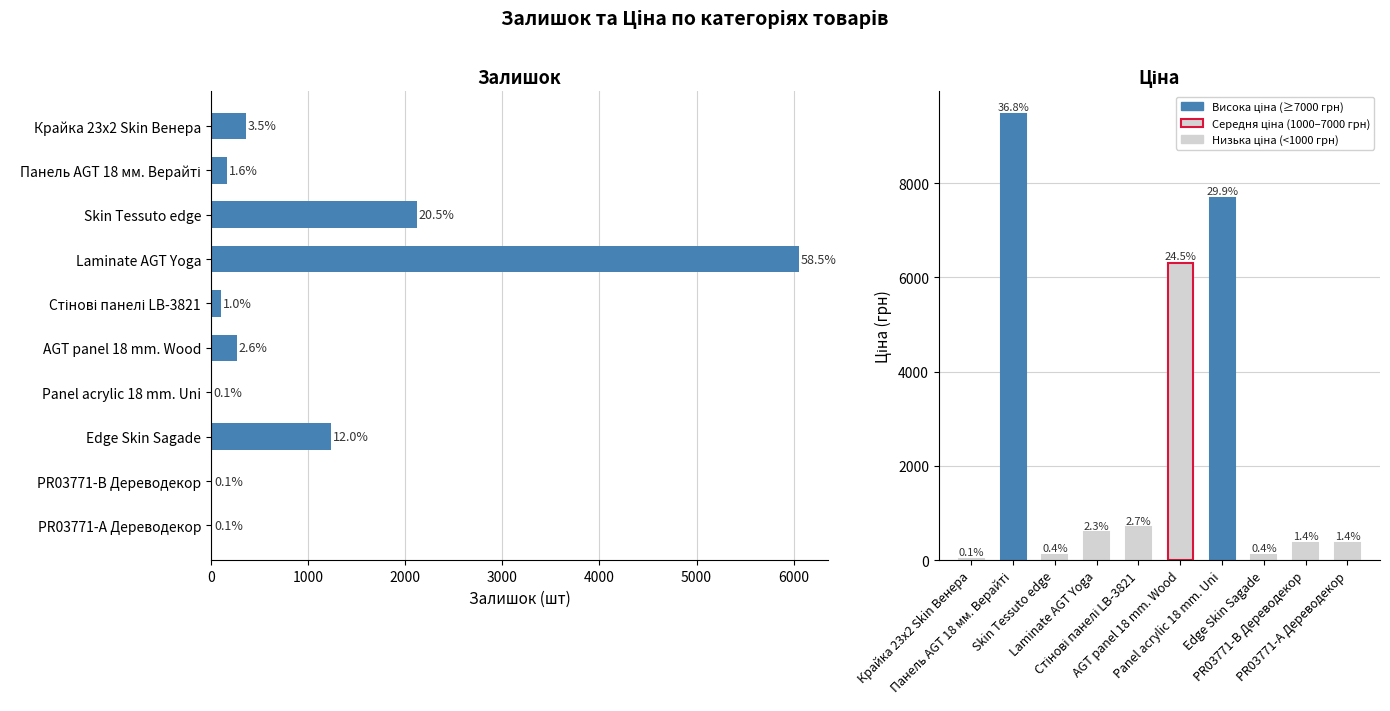

What is the minimum value for Ціна?

32.0